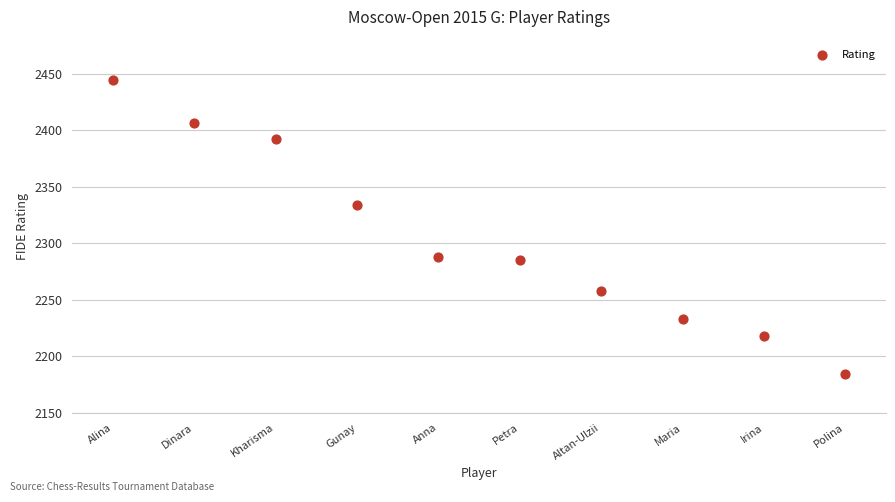

What is the range of Y values (max minus min)?

260